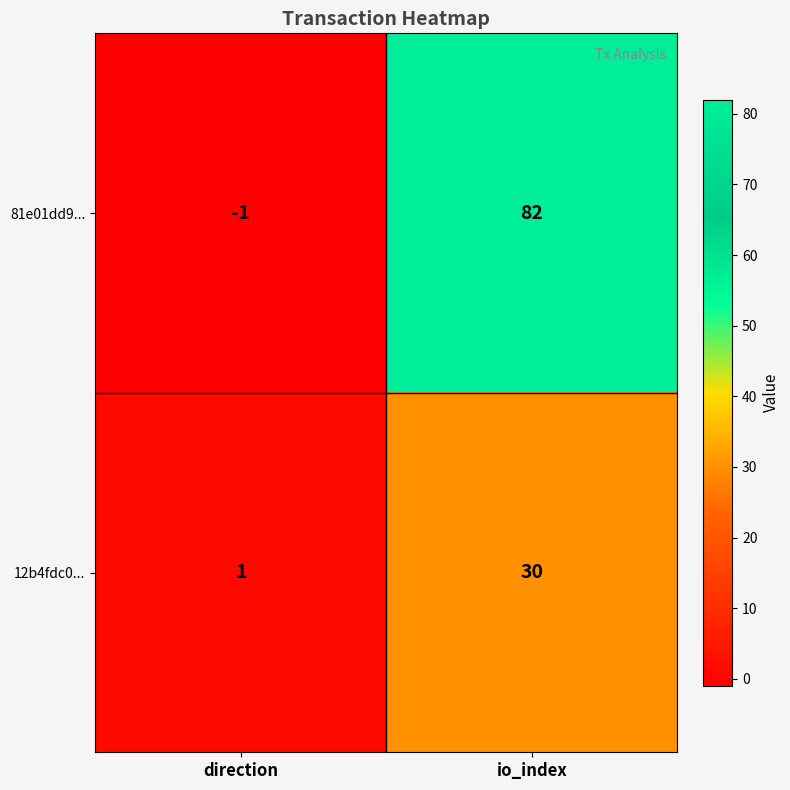

Reading right to left, transcribe all the data shown in this chart.

81e01dd9...: 82	-1
12b4fdc0...: 30	1